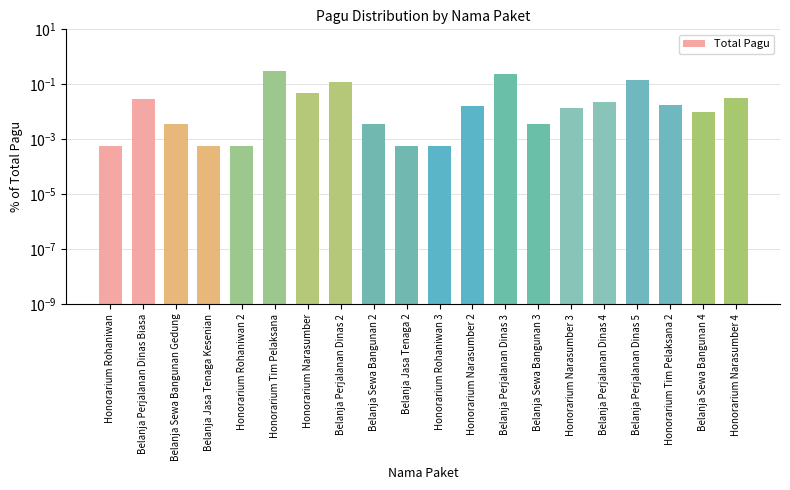

What is the change in value from Belanja Perjalanan Dinas Biasa to Belanja Perjalanan Dinas 3?

+0.2